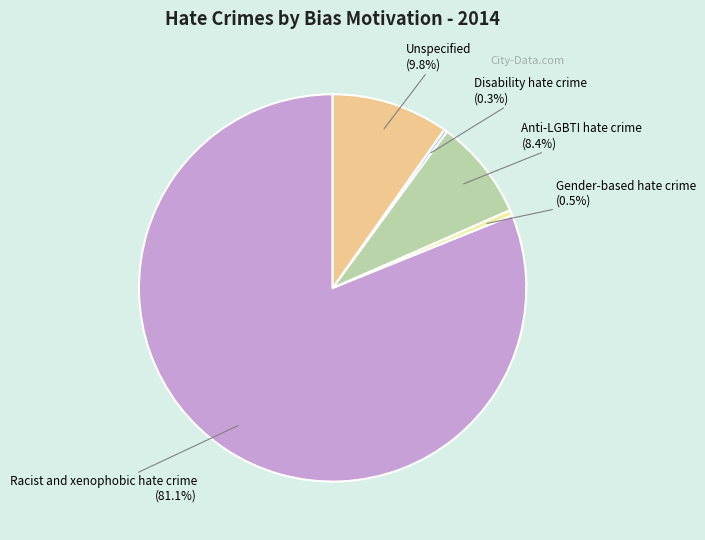

What is the largest slice in the pie chart?

Racist and xenophobic hate crime